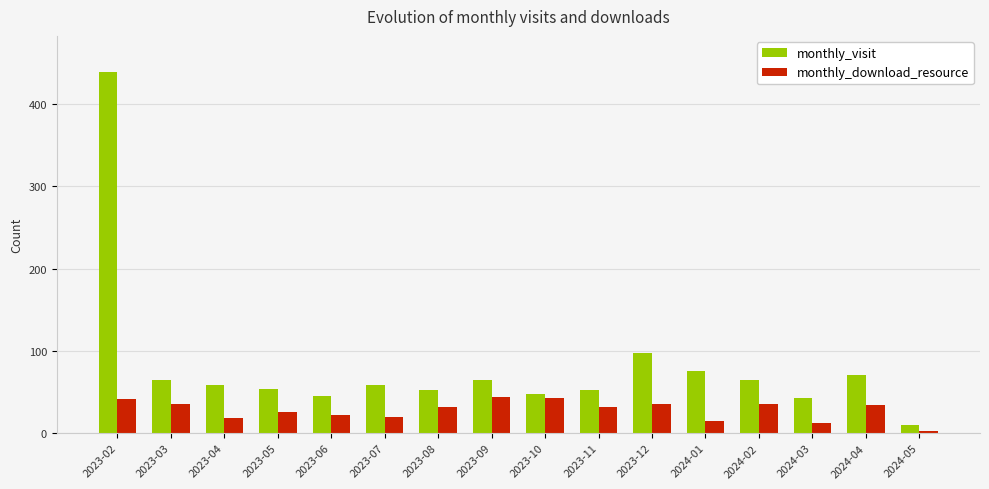

What is the difference between the monthly_visit values at 2023-08 and 2024-01?

22